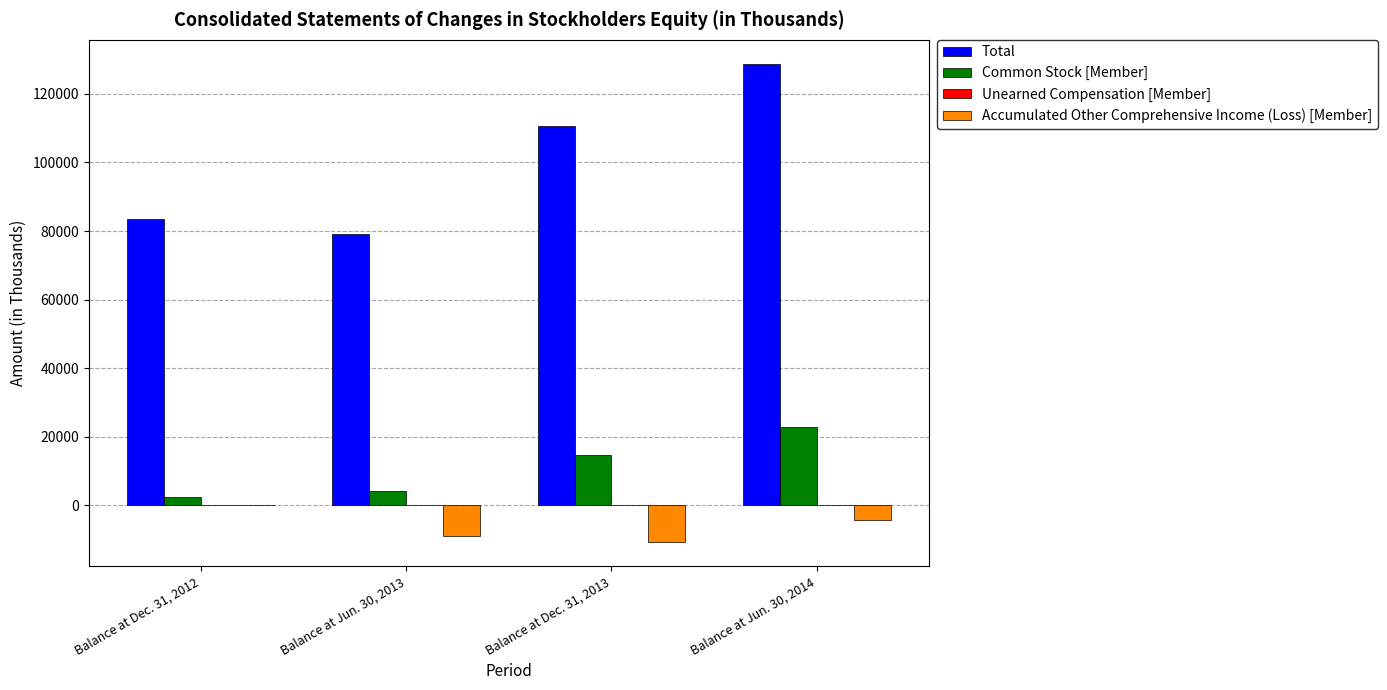

Which category has the highest value across all series?

Balance at Jun. 30, 2014